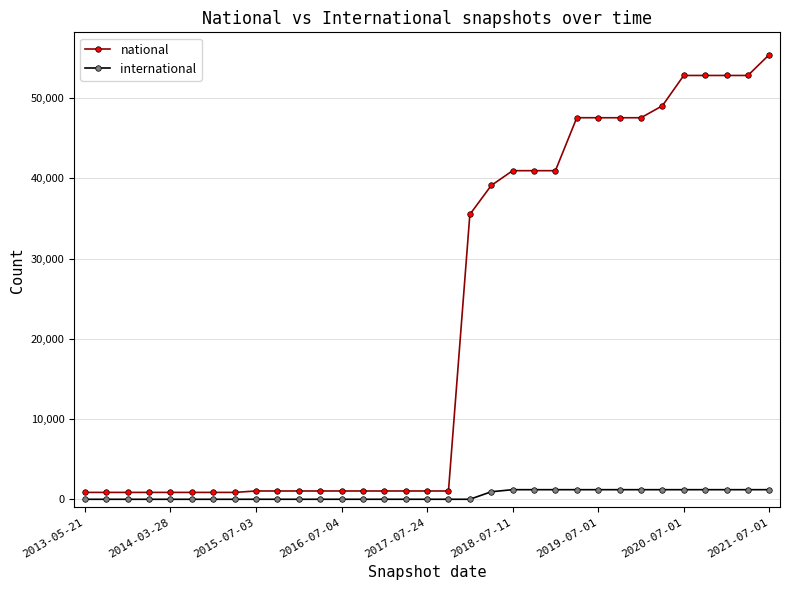

Which series has the largest range (max minus min)?

national